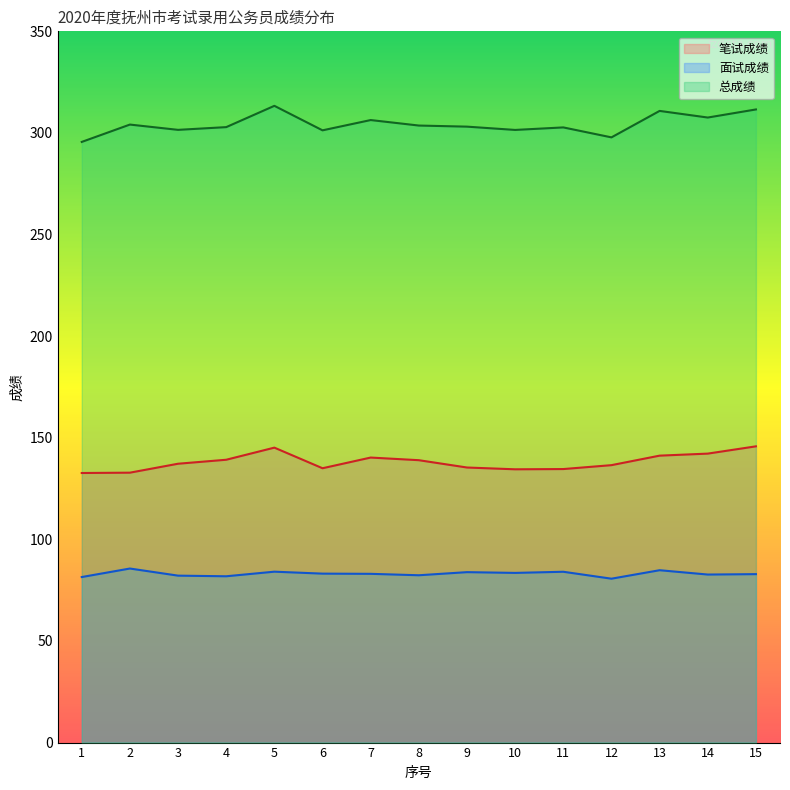

At which category does 总成绩 reach its first local peak?

2